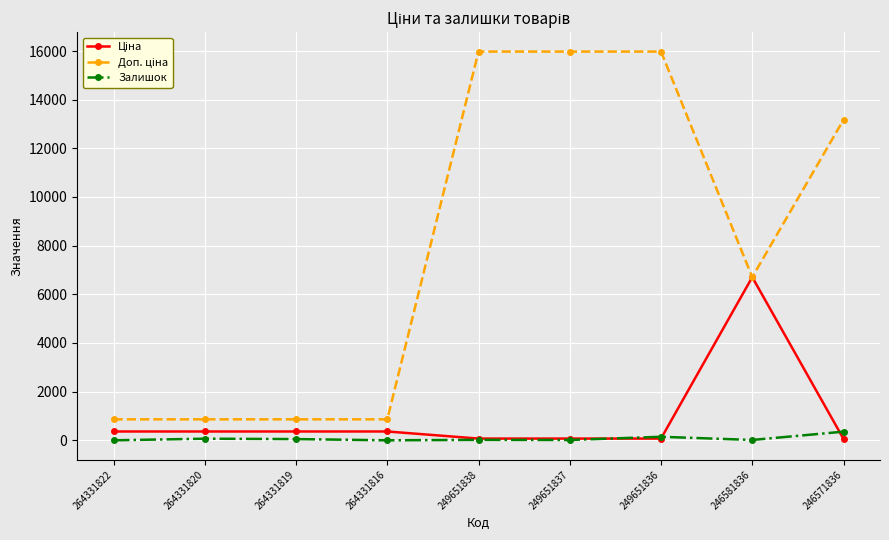

At how many categories does at least one series exceed 13401?

3